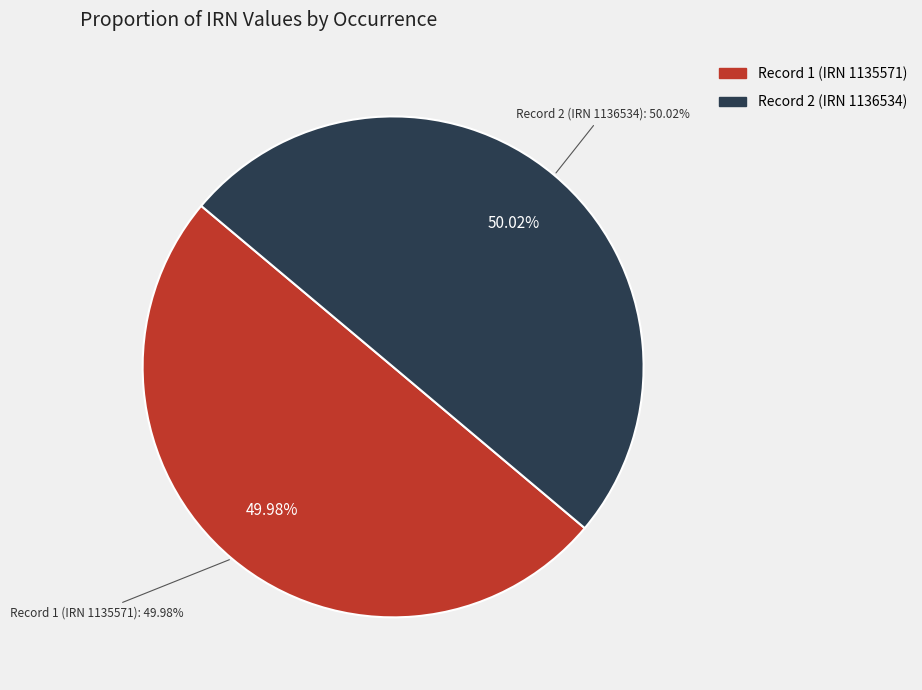

Count the number of slices in the pie.

2